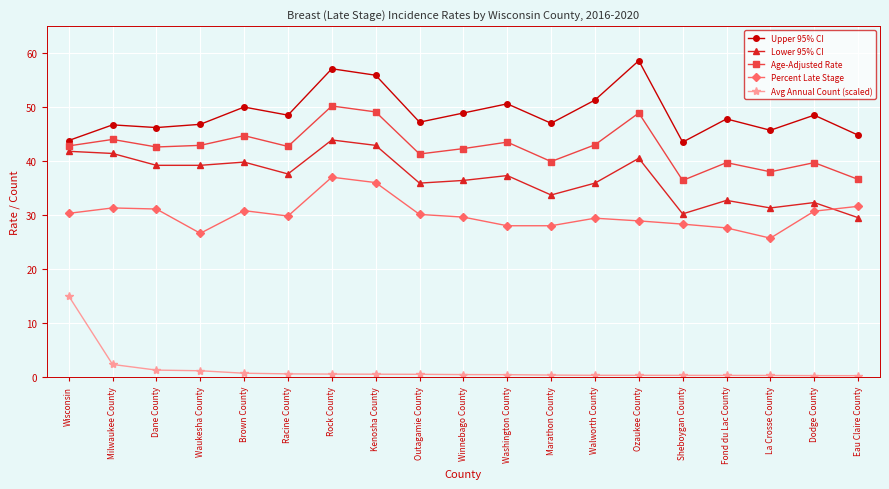

Is it true that Lower 95% CI equals 43.9 at Rock County?

True